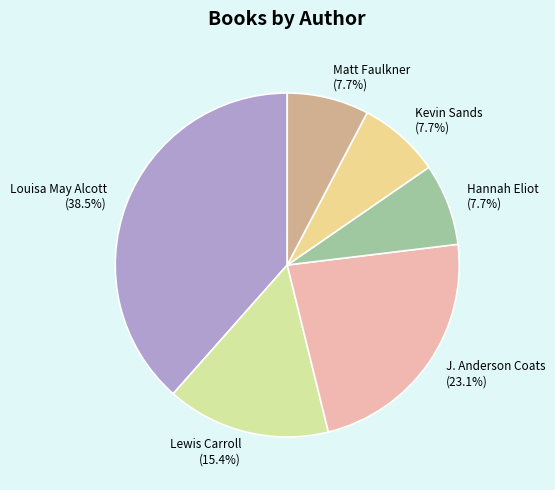

Do Louisa May Alcott and J. Anderson Coats together represent more than half of the pie?

Yes